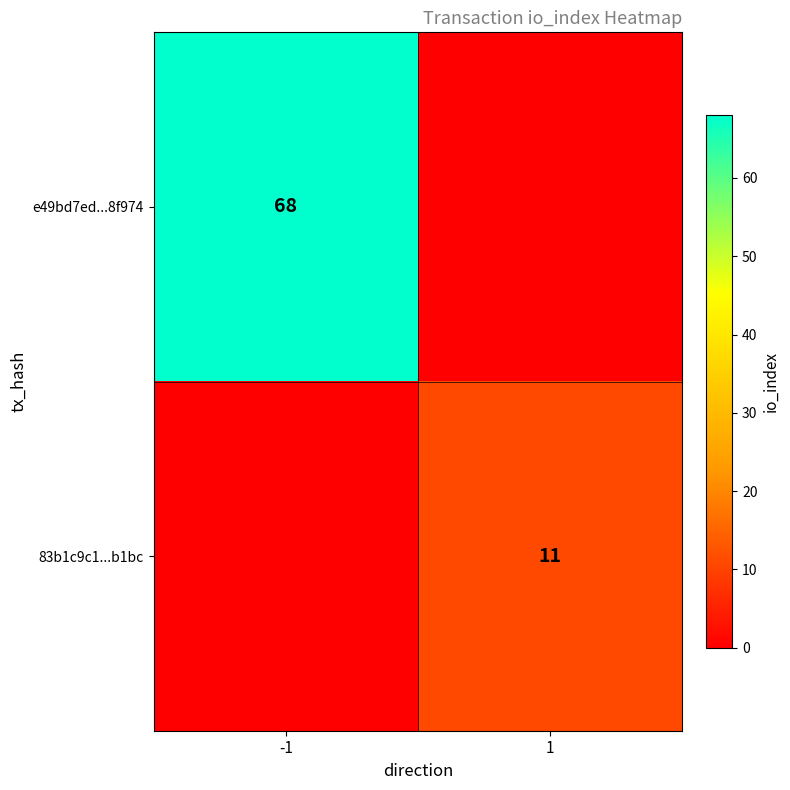

Is it true that 83b1c9c1...b1bc equals 4 at 1?

False